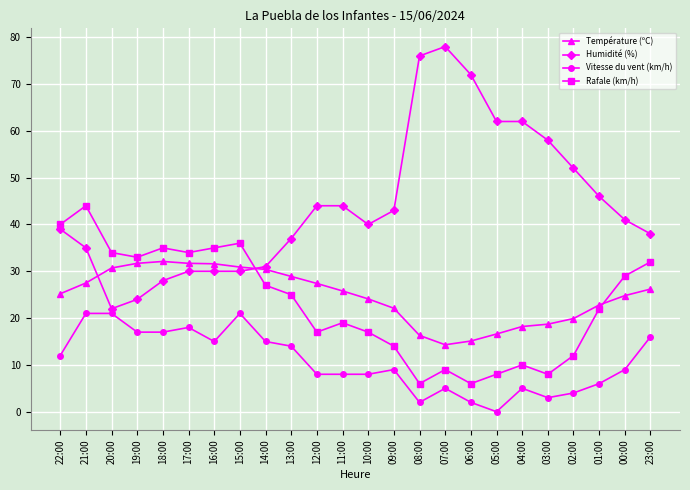

Which series changed the most between 10:00 and 03:00?

Humidité (%)